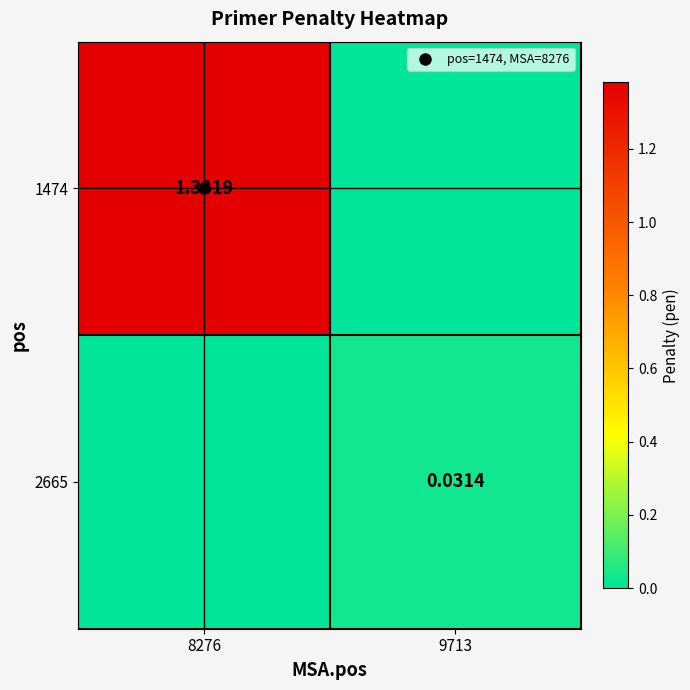

What is the difference between the highest and lowest values at 8276?

1.4